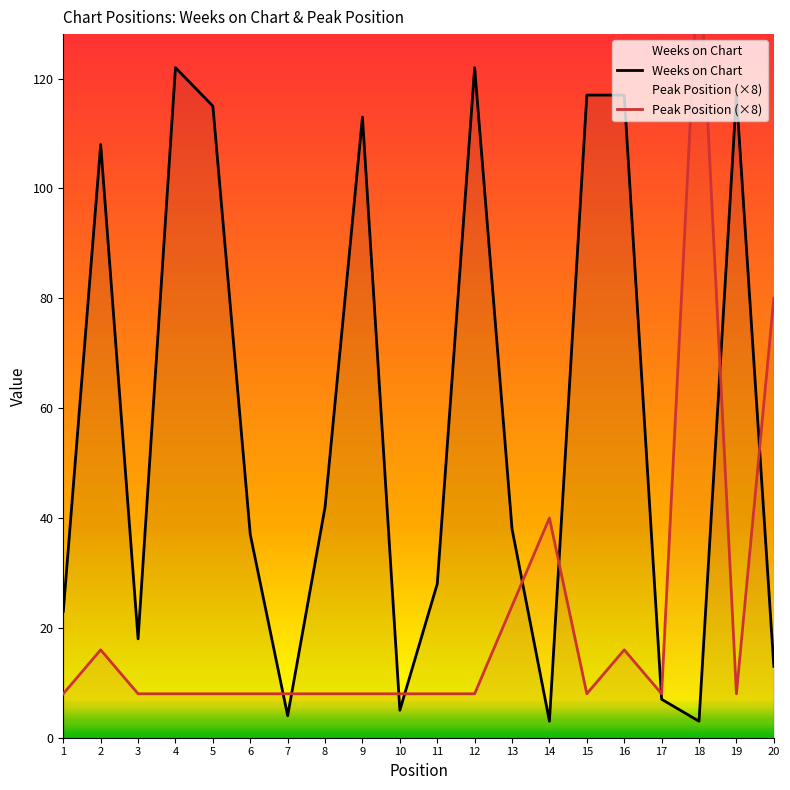

True or false: Peak Position (×8) has a value of 12 at 10.

False